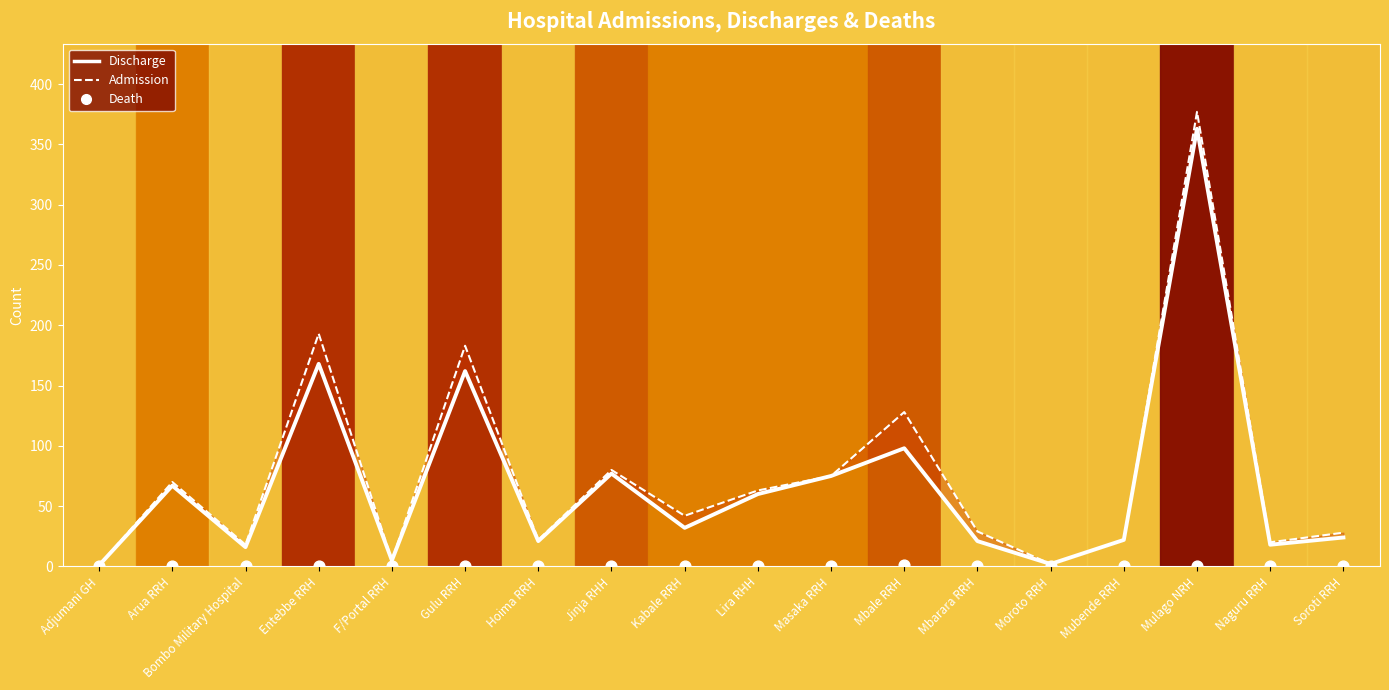

What is the total value across all series at Entebbe RRH?

361